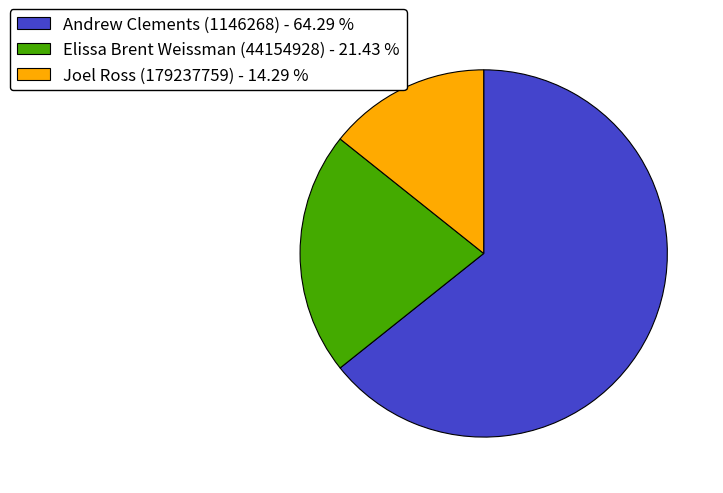

Is it true that Elissa Brent Weissman (44154928) is 36% of the pie?

False